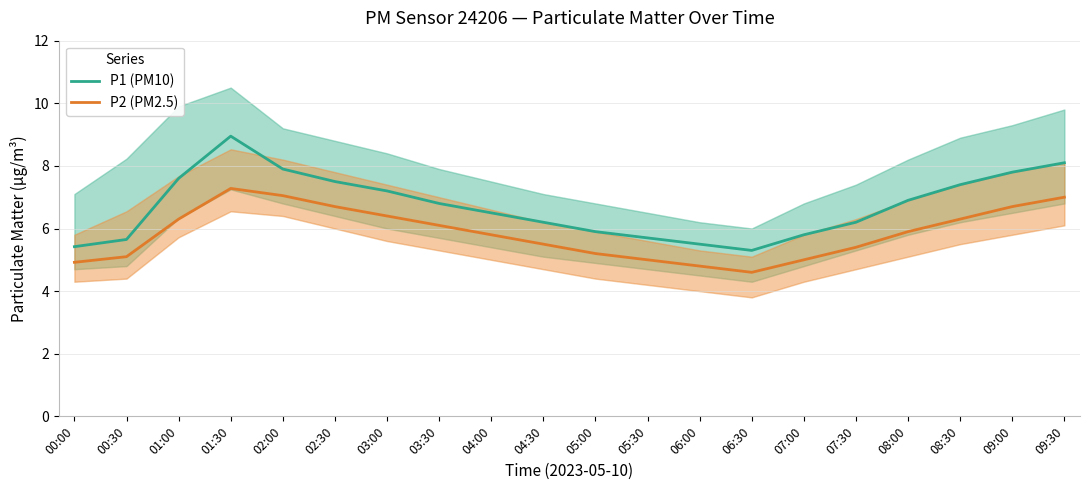

What is the sum of the P2 (PM2.5) values at 08:00 and 01:30?

13.2